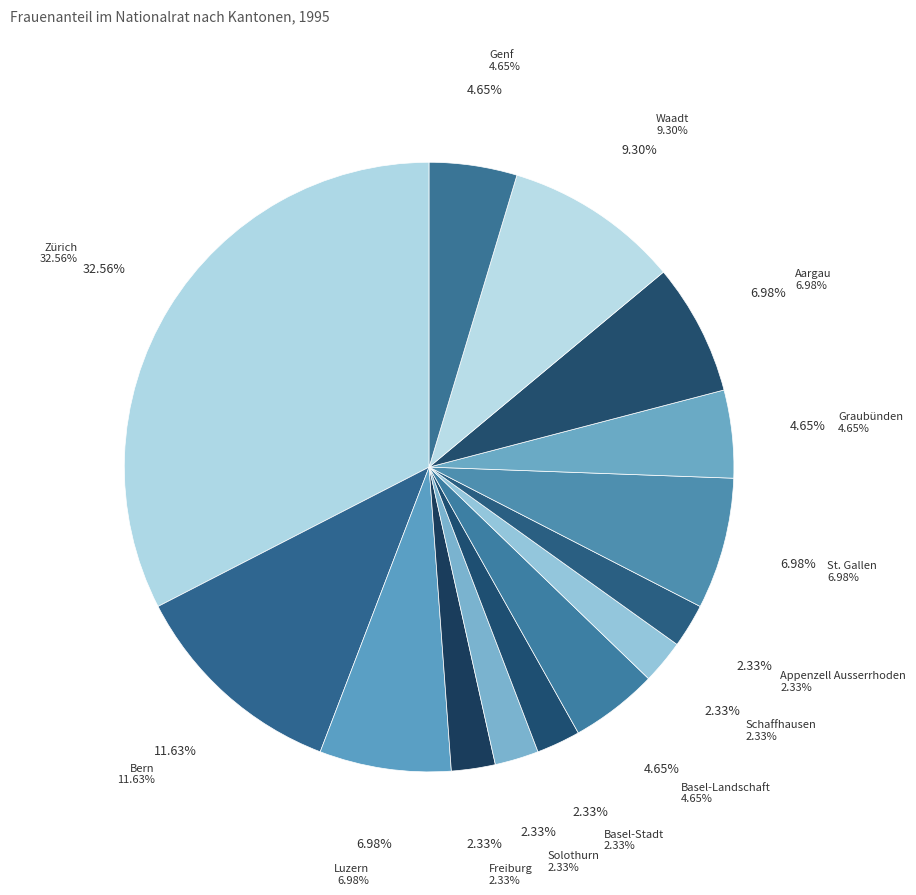

Between Zürich and Graubünden, which is larger?

Zürich